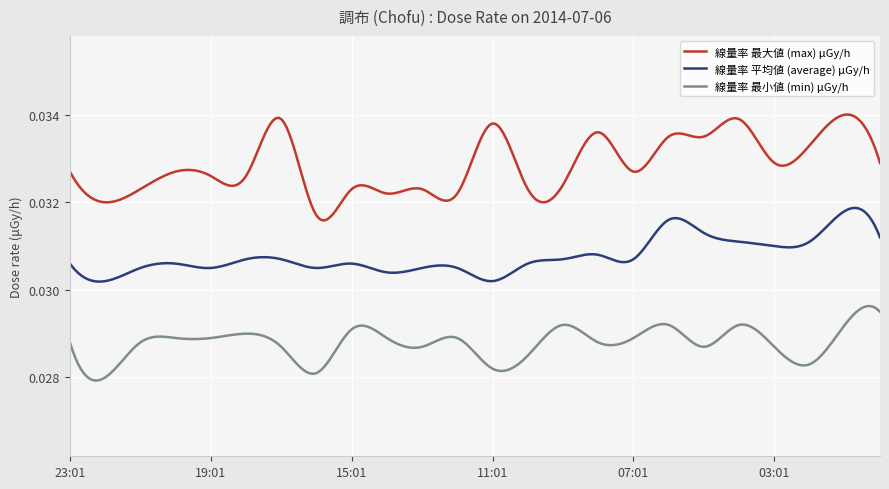

Which series has the widest spread of values?

線量率 最大値 (max) μGy/h